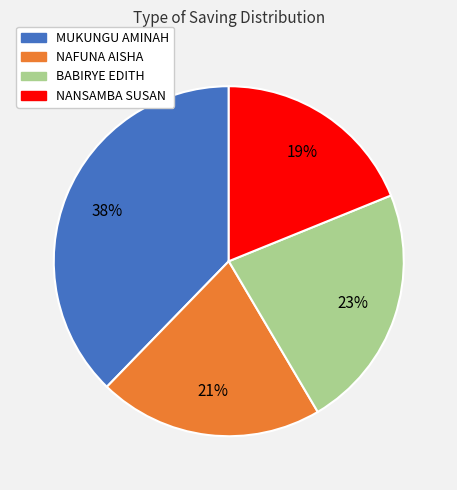

To the nearest percent, what percentage of the pie is BABIRYE EDITH?

23%